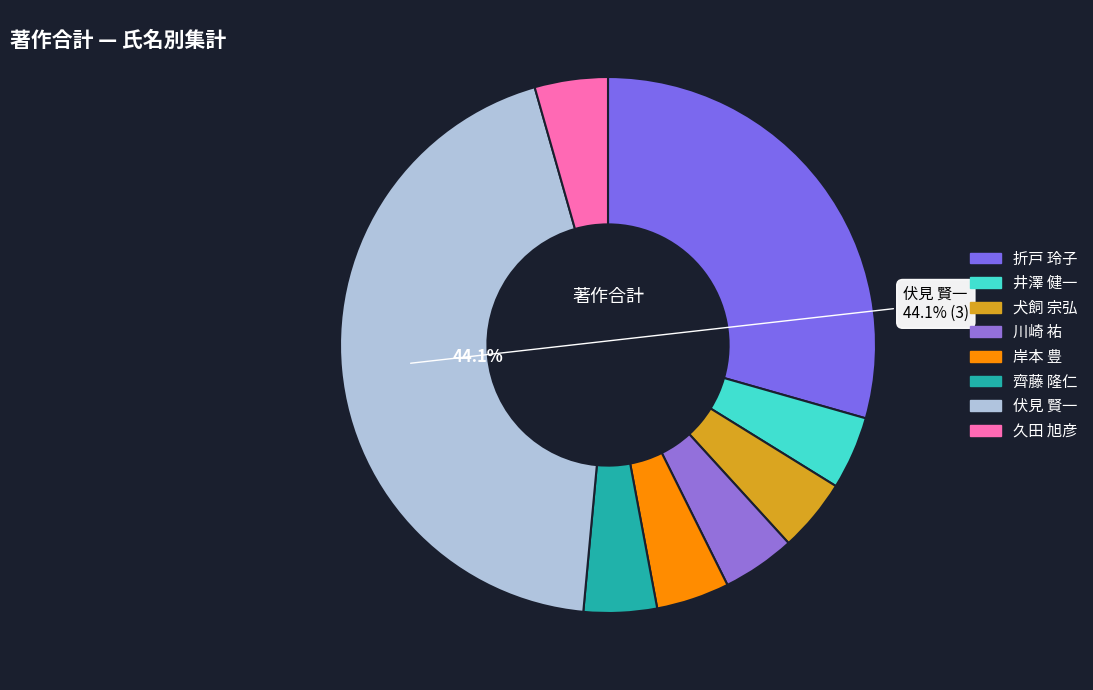

How many segments does this pie chart have?

8